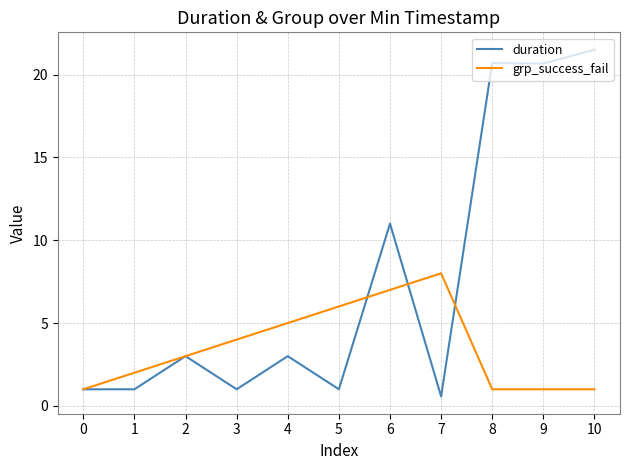

Reading left to right, what are all the values shown in this chart?

duration: 1.0	1.0	3.0	1.0	3.0	1.0	11.0	0.6	20.7	20.7	21.5
grp_success_fail: 1.0	2.0	3.0	4.0	5.0	6.0	7.0	8.0	1.0	1.0	1.0